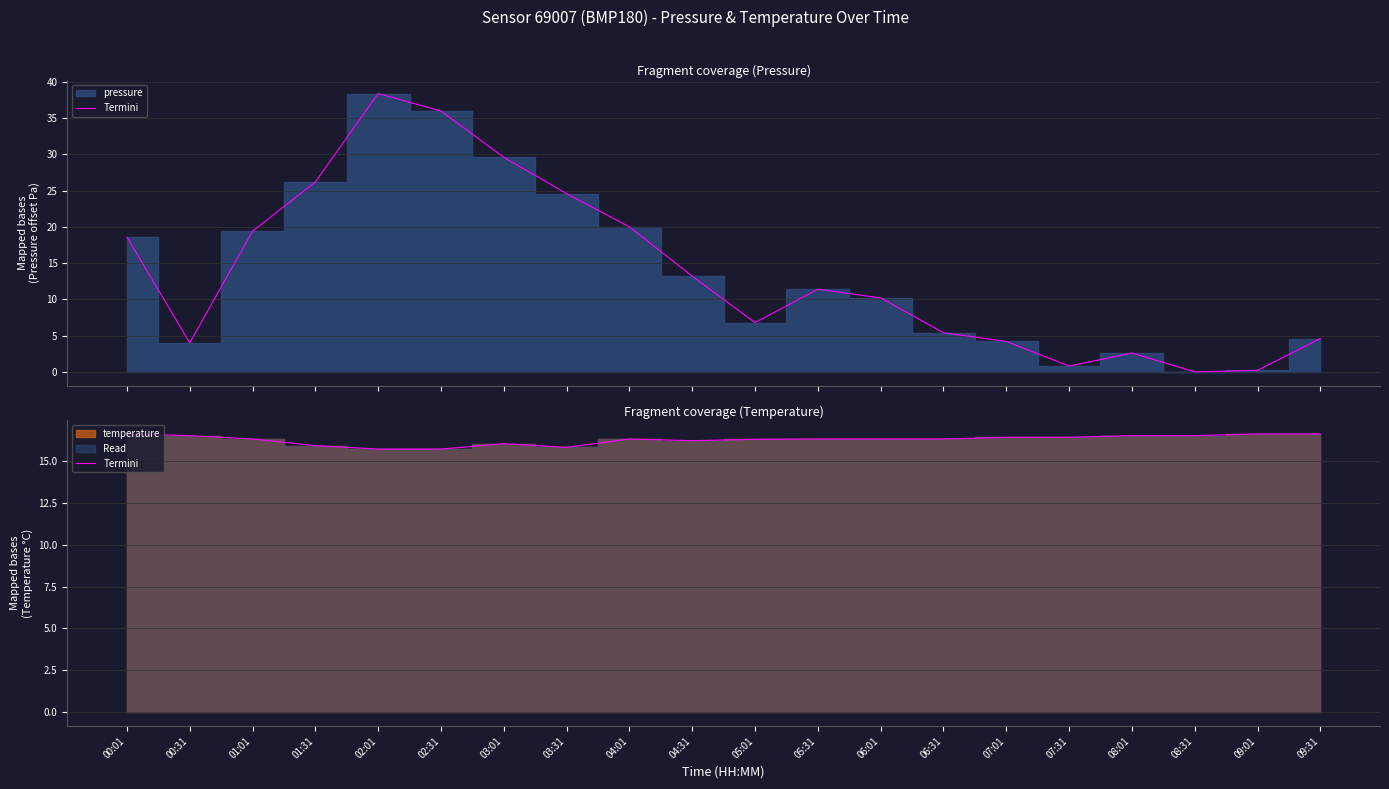

The chart shows a value of 16.6 at 00:01. True or false?

True